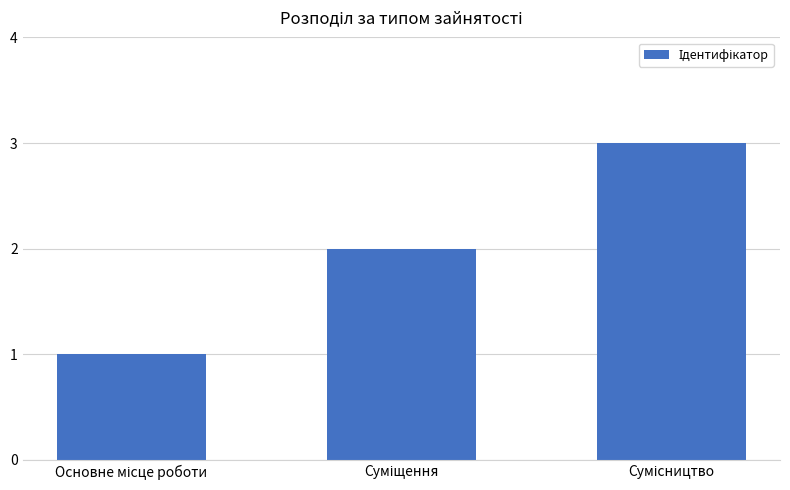

What is the greatest value displayed?

3